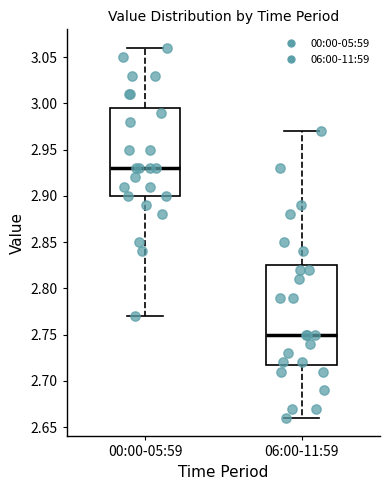

Reading left to right, transcribe this box plot: for each box, give where its median line is, the range the box spans, and where its two whiskers end, as read against the y-axis. The values are not printed on the chart, so give them approximately, as read against the axis.

00:00-05:59: median 2.930, box 2.900 to 2.995, whiskers 2.770 to 3.060
06:00-11:59: median 2.750, box 2.720 to 2.825, whiskers 2.660 to 2.970